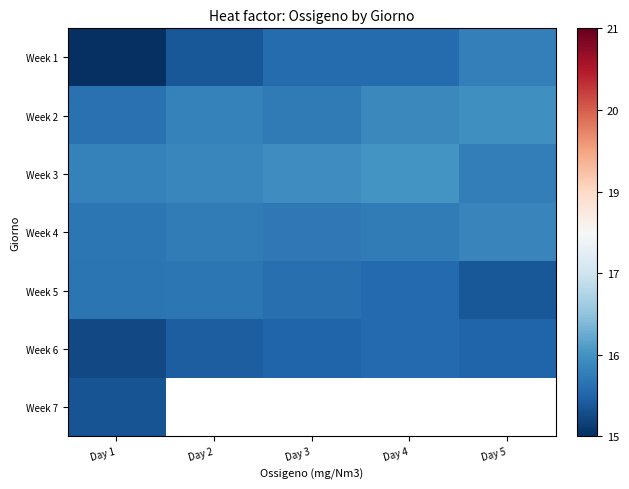

At which label is Week 7 closest to 15?

Day 1